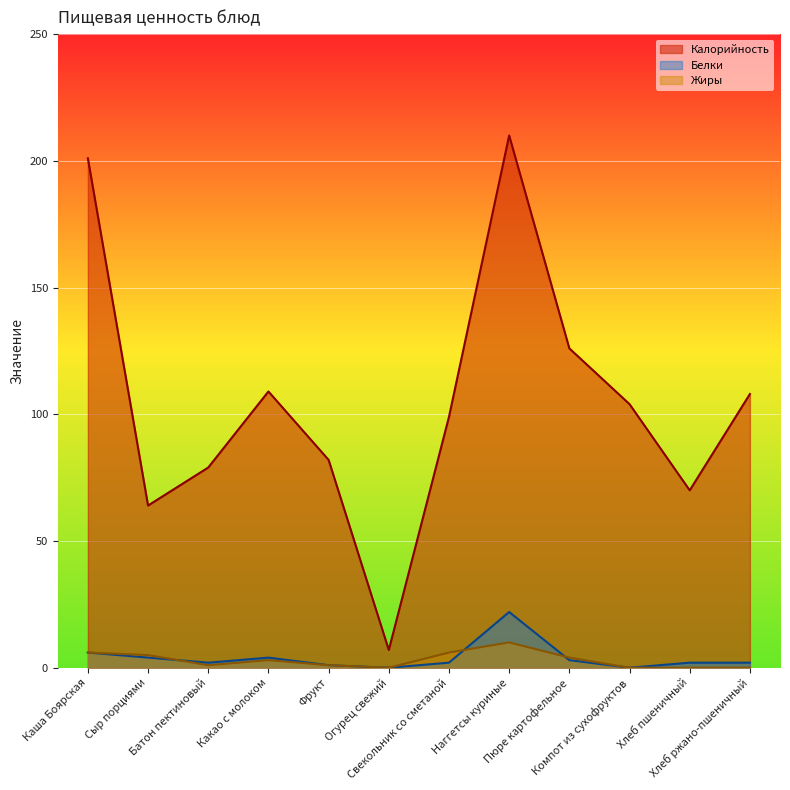

Which category has the lowest value in the Жиры series?

Огурец свежий